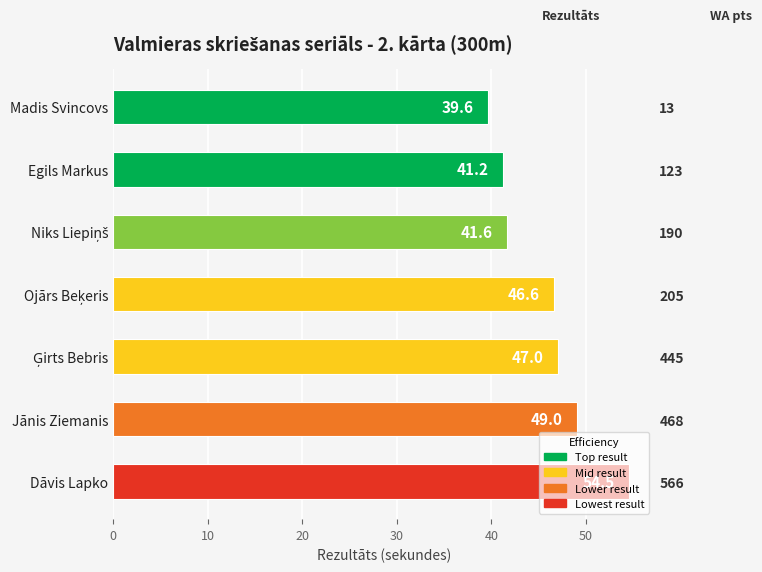

What is the value of the 2nd bar from the left?

41.2